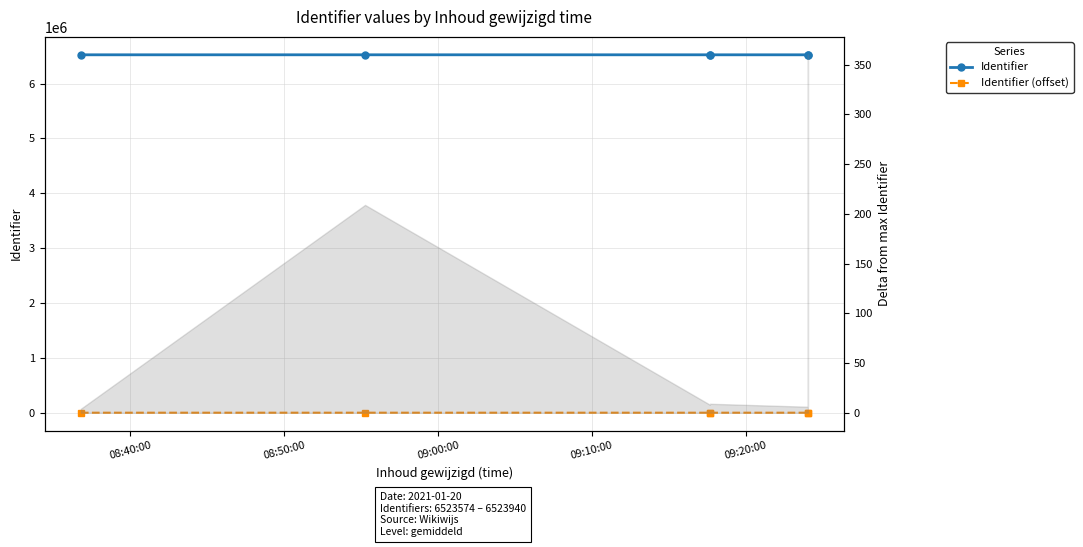

Which series changed the most between 09:10:00 and 09:20:00?

Identifier